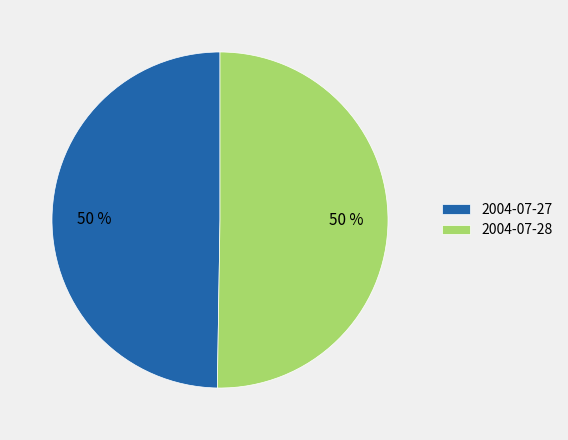

To the nearest percent, what portion does 2004-07-28 represent?

50%